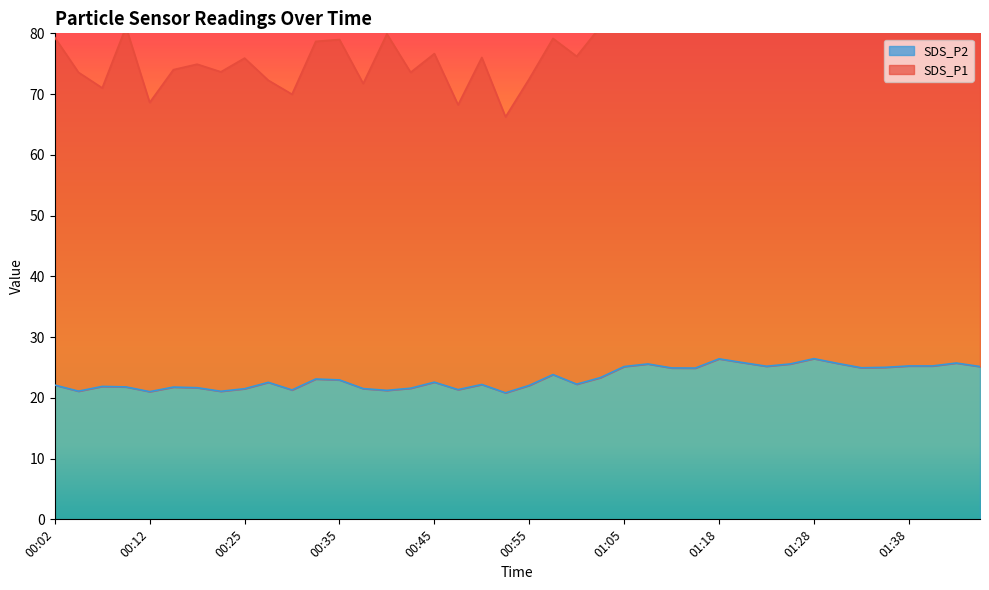

True or false: SDS_P1 and SDS_P2 intersect in this chart.

False